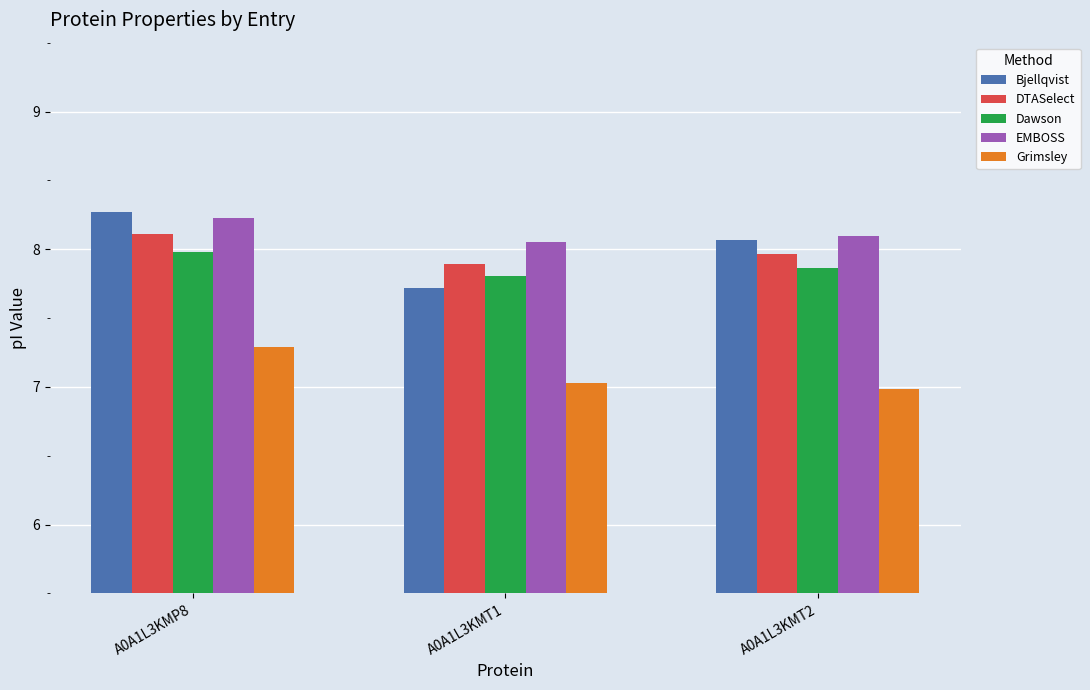

What is the sum of all DTASelect values?

24.0